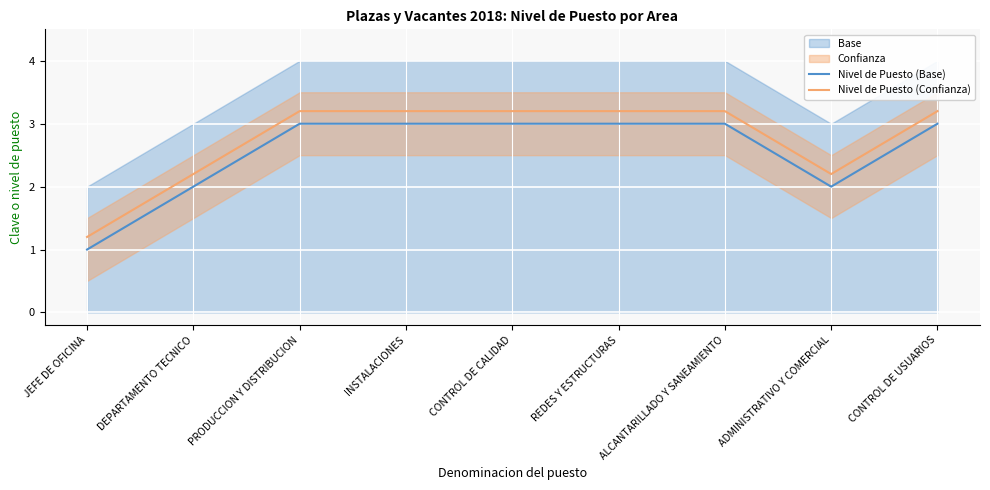

True or false: Nivel de Puesto (Confianza) and Nivel de Puesto (Base) cross at least once.

False